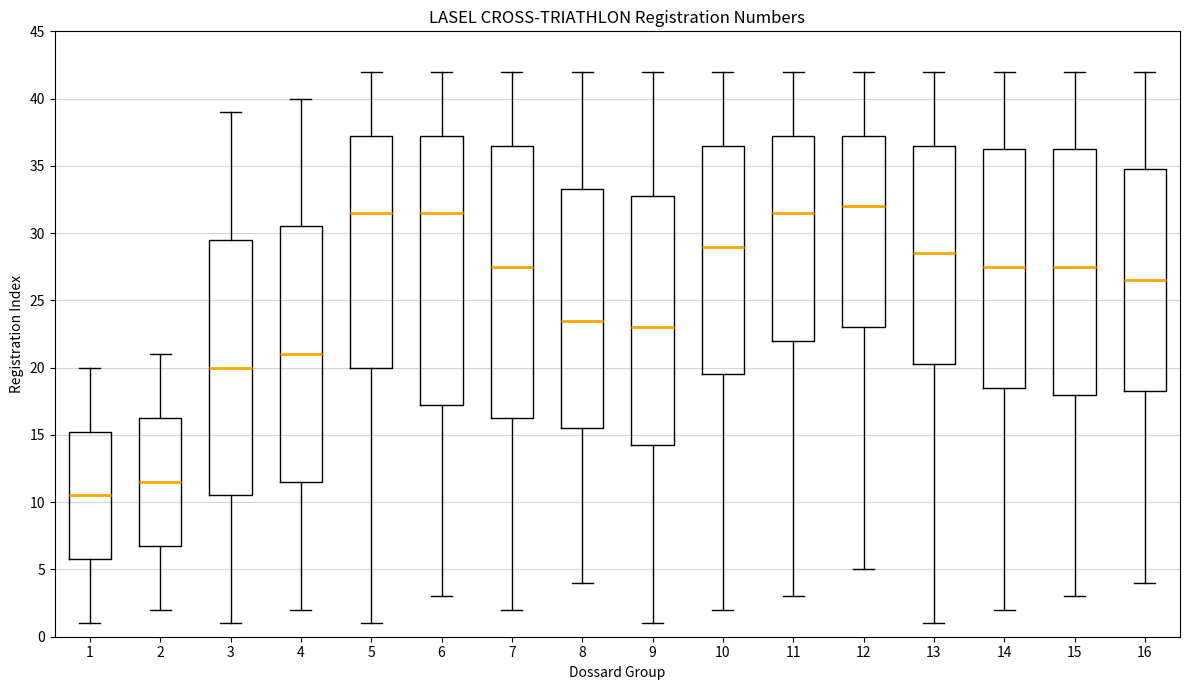

Where does the lower whisker of the box at x = 11 end on the y-axis? The values are not printed on the chart, so give them approximately, as read against the axis.

3.0